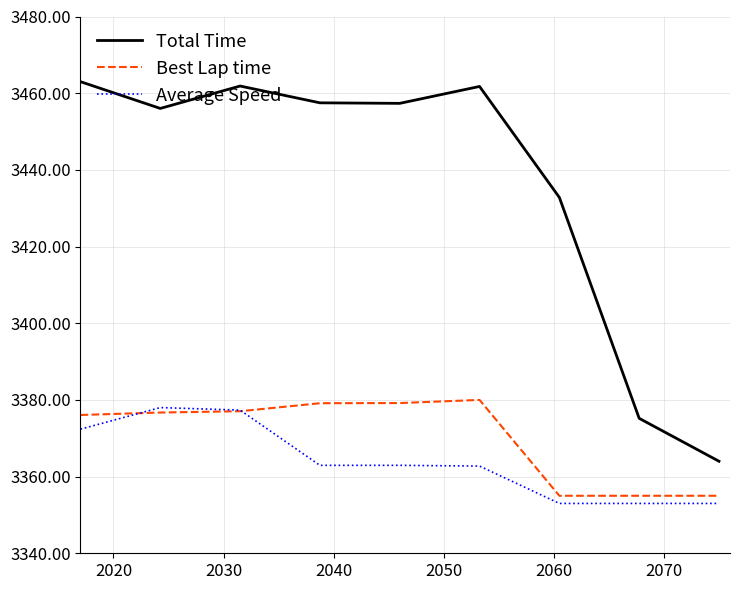

What is the maximum value for Total Time?

3463.0